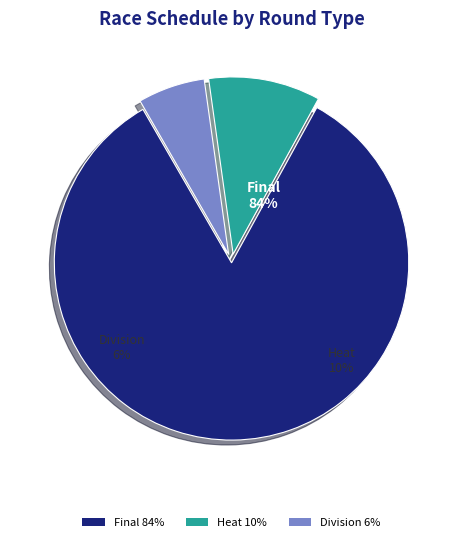

Between final and division, which is larger?

final